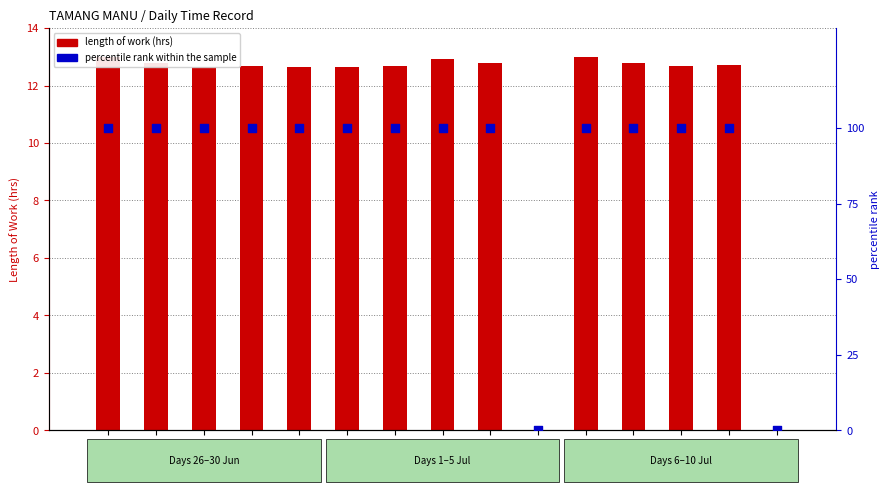

Which series has the largest total across all categories?

percentile rank within the sample